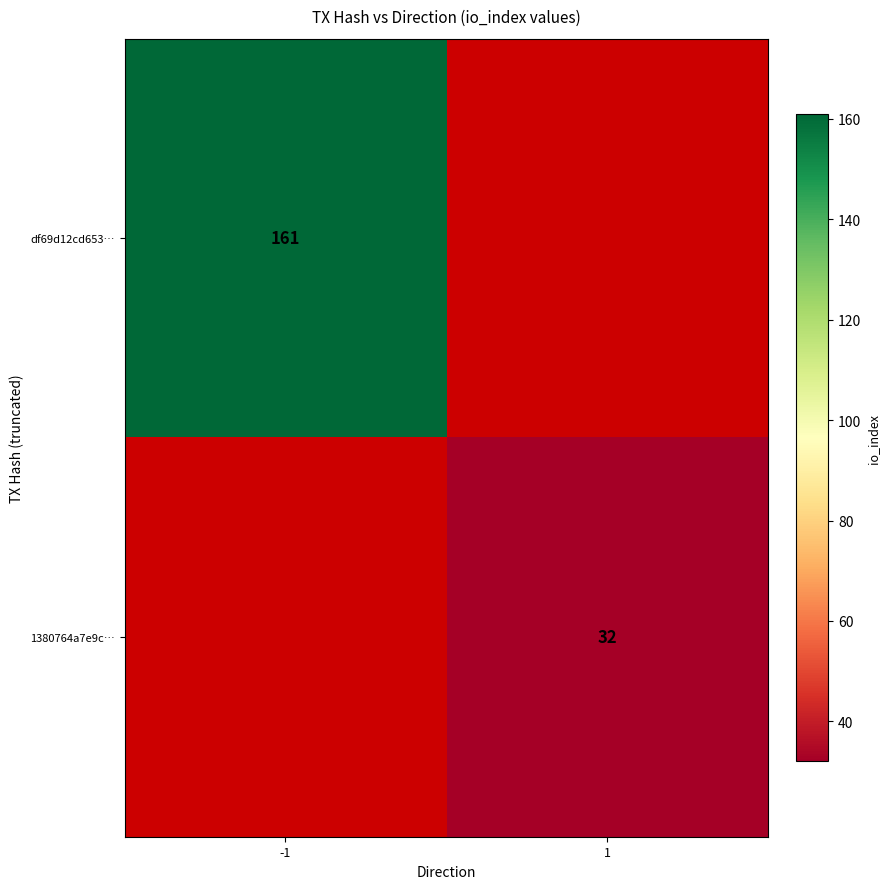

Is it true that 1380764a7e9c… equals 32 at 1?

True